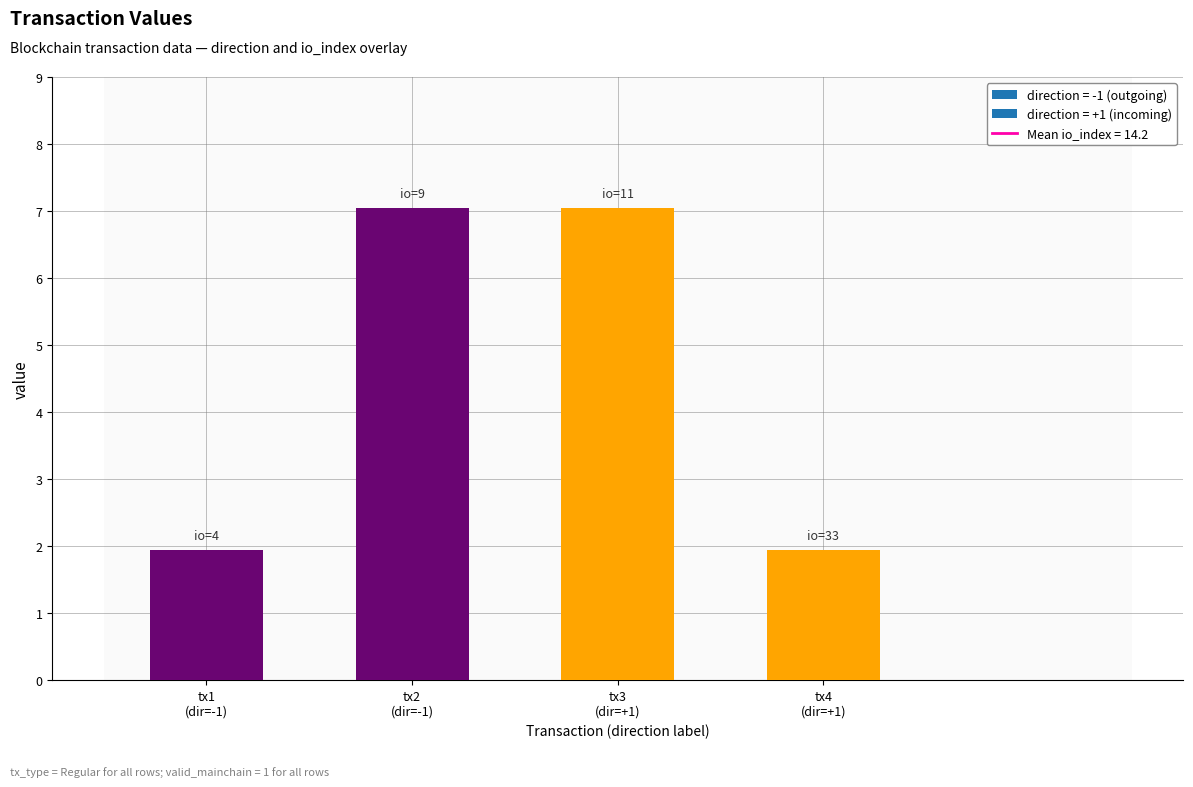

Reading left to right, extract all data points from this chart.

1.9	7.1	7.1	1.9